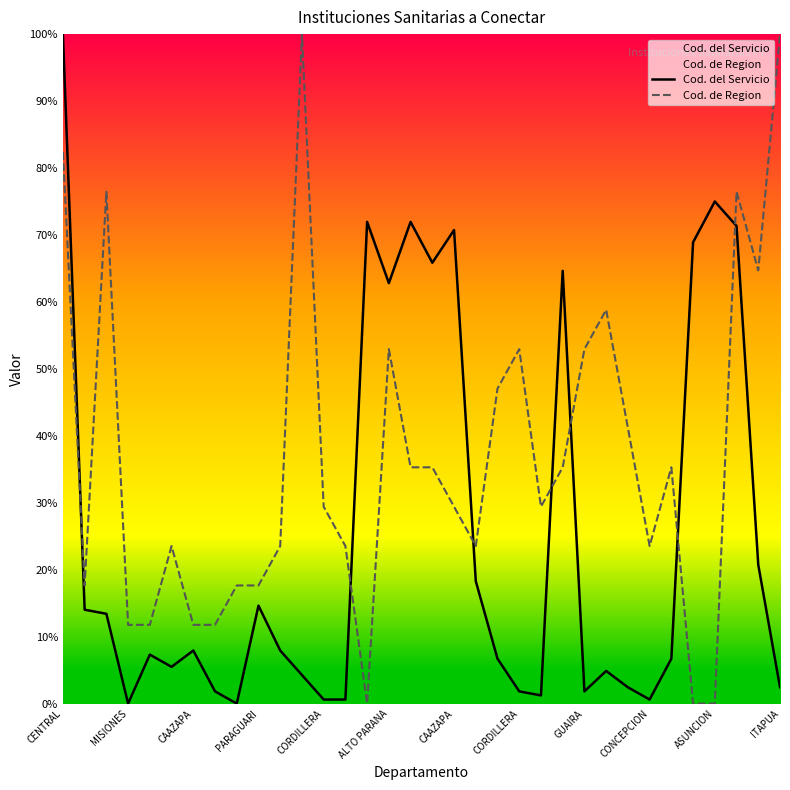

The Cod. del Servicio series shows 75.0 at ASUNCION. True or false?

True